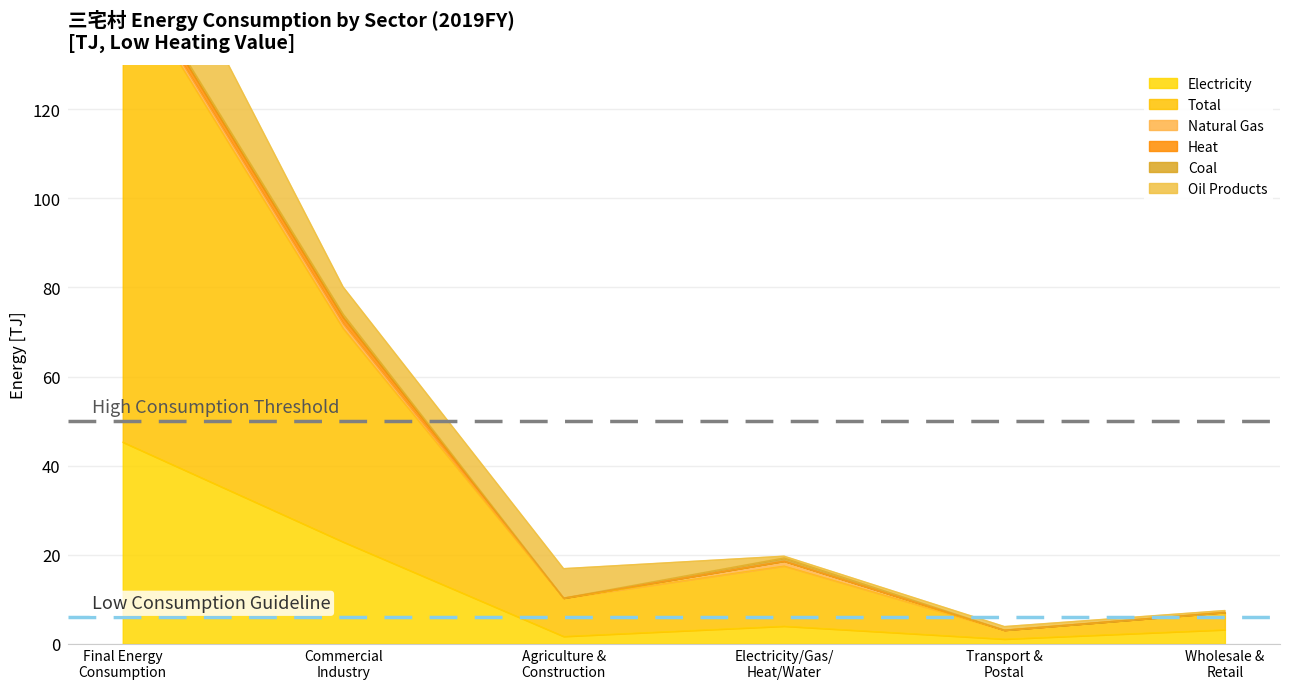

Which series has the widest spread of values?

Total